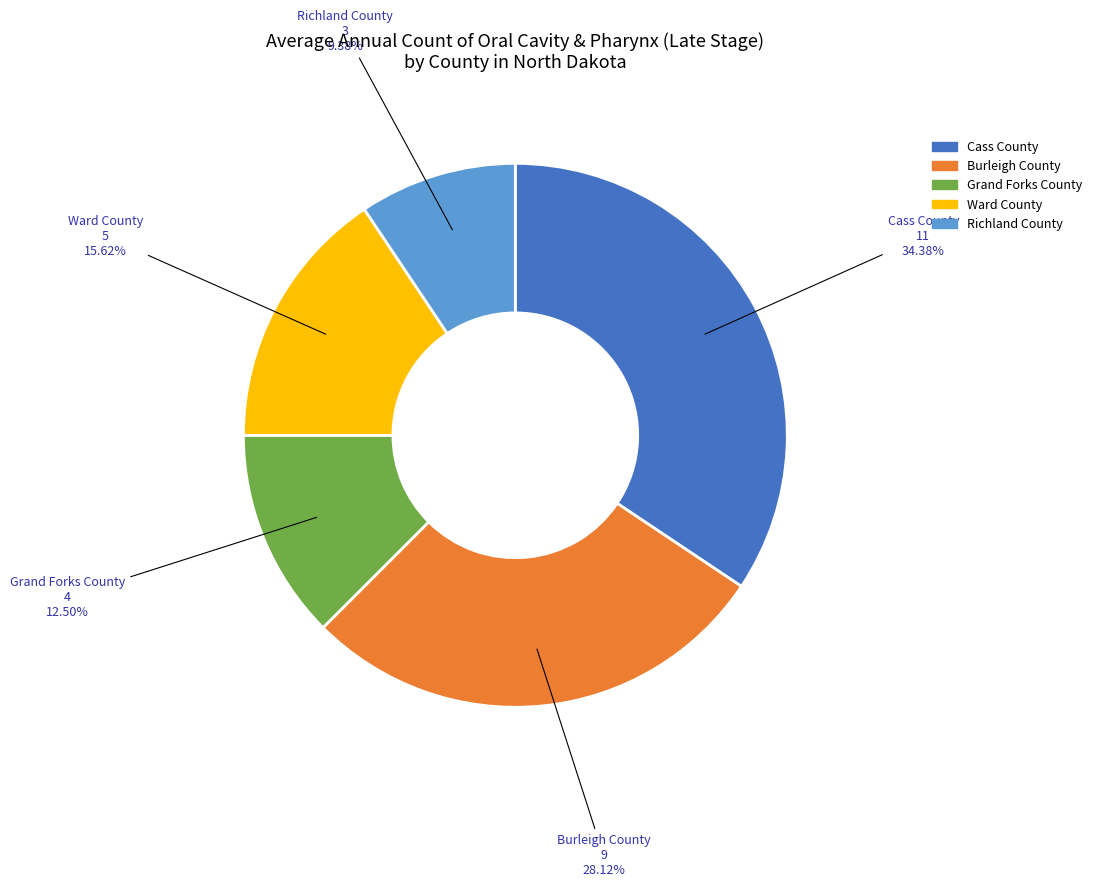

Count the number of slices in the pie.

5